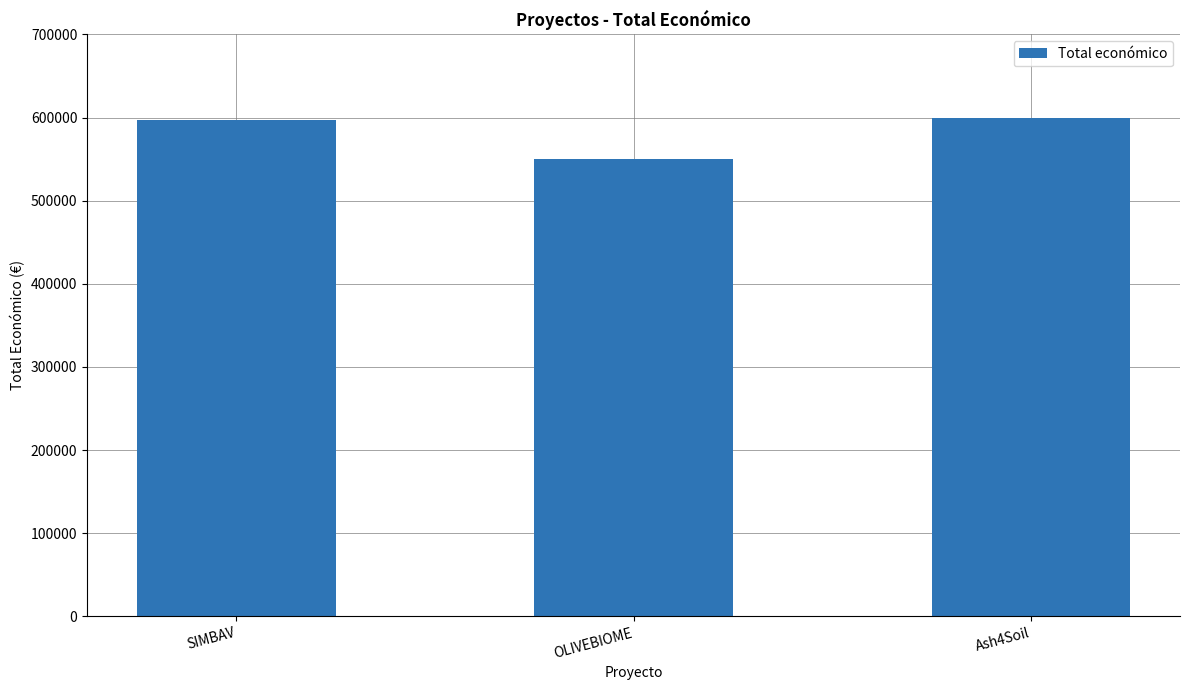

The chart shows a value of 869577 at Ash4Soil. True or false?

False